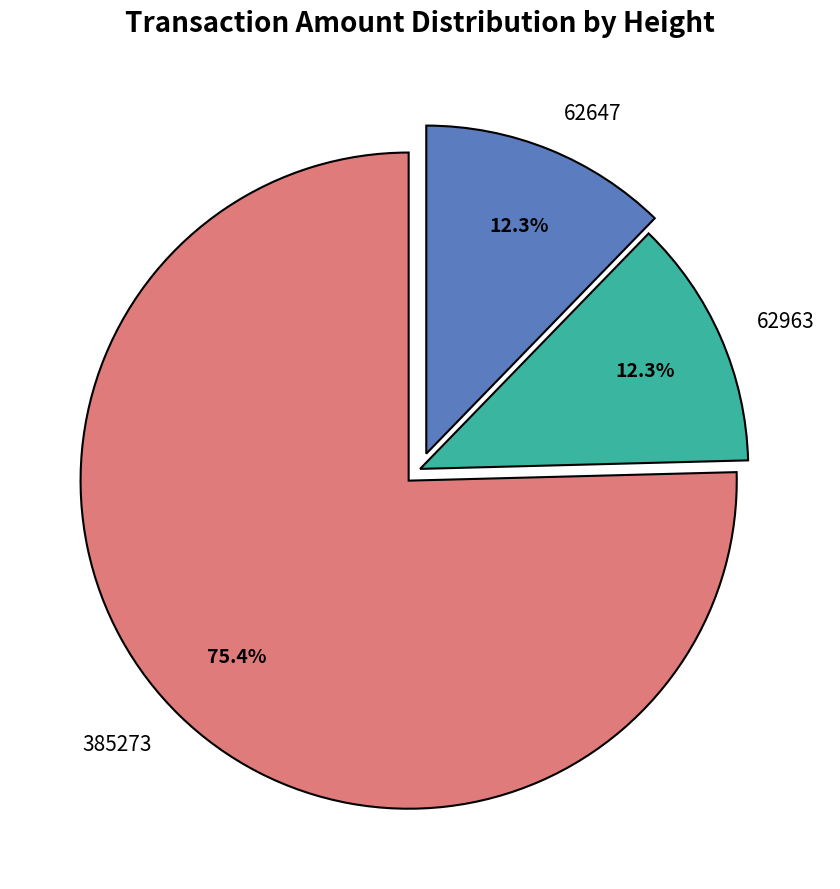

Does 385273 represent more than half of the total?

Yes